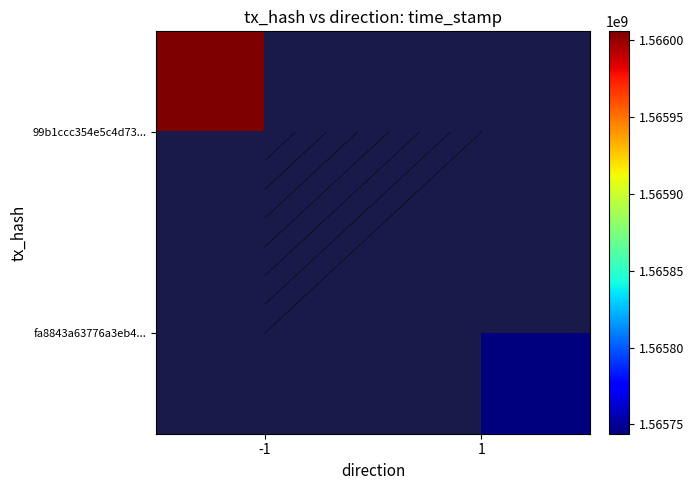

At how many categories does at least one series exceed 1565992845?

1